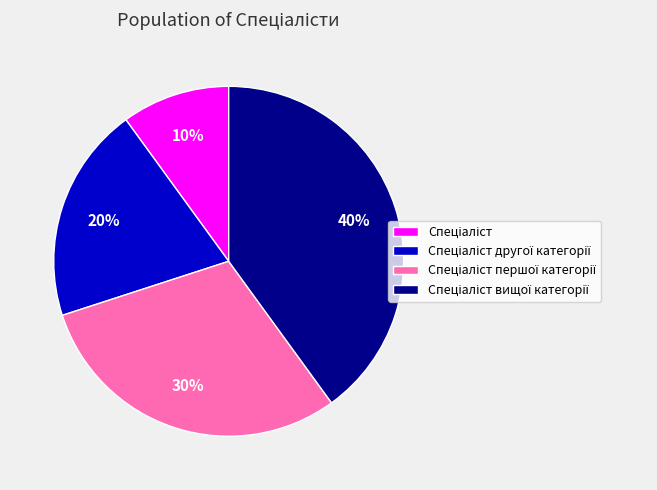

How many segments does this pie chart have?

4